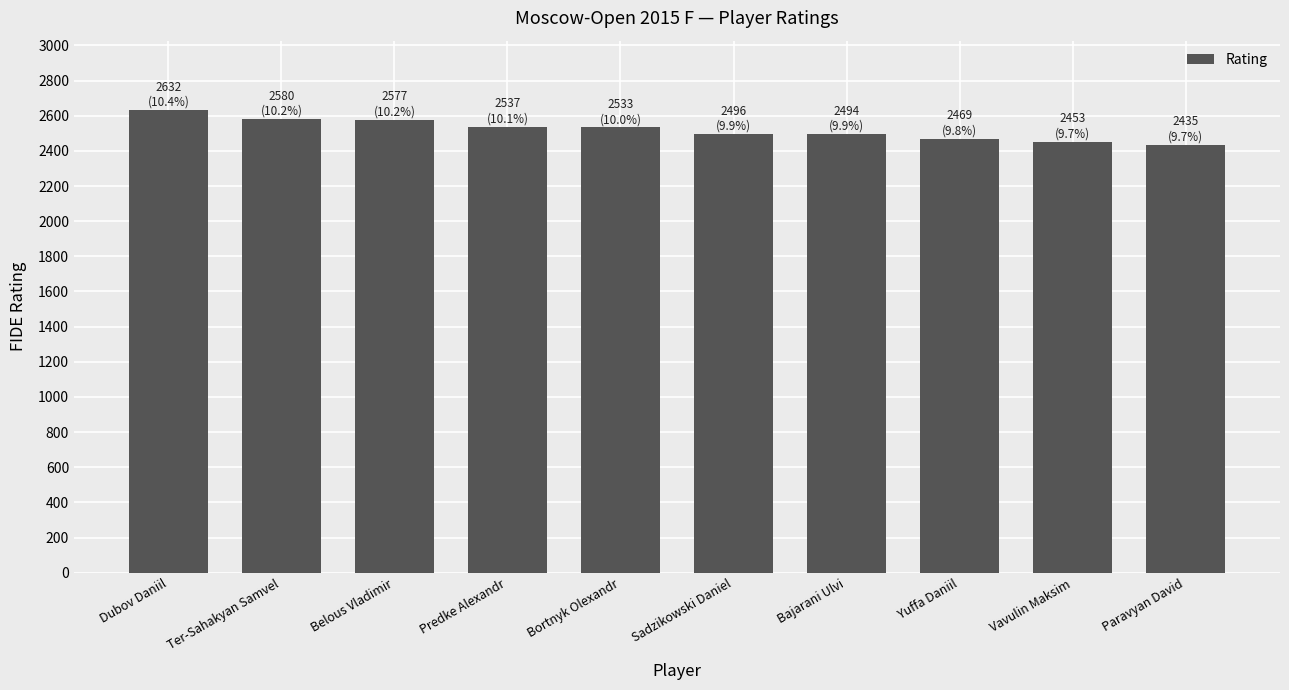

What position from the left is Bortnyk Olexandr?

5